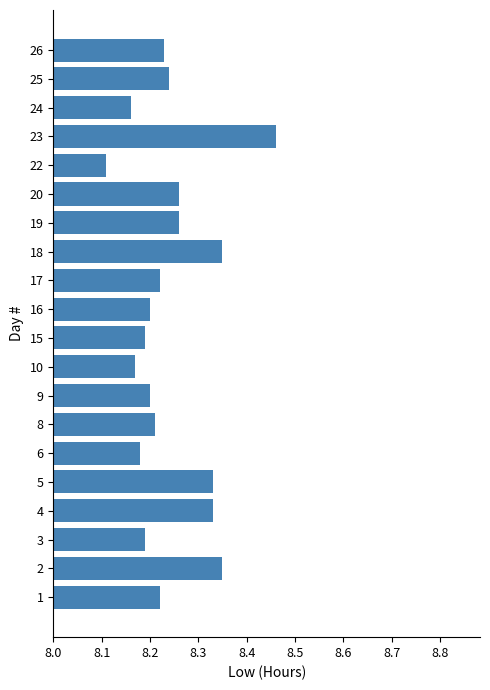

What is the ratio of the value at 20 to the value at 10?

1.0